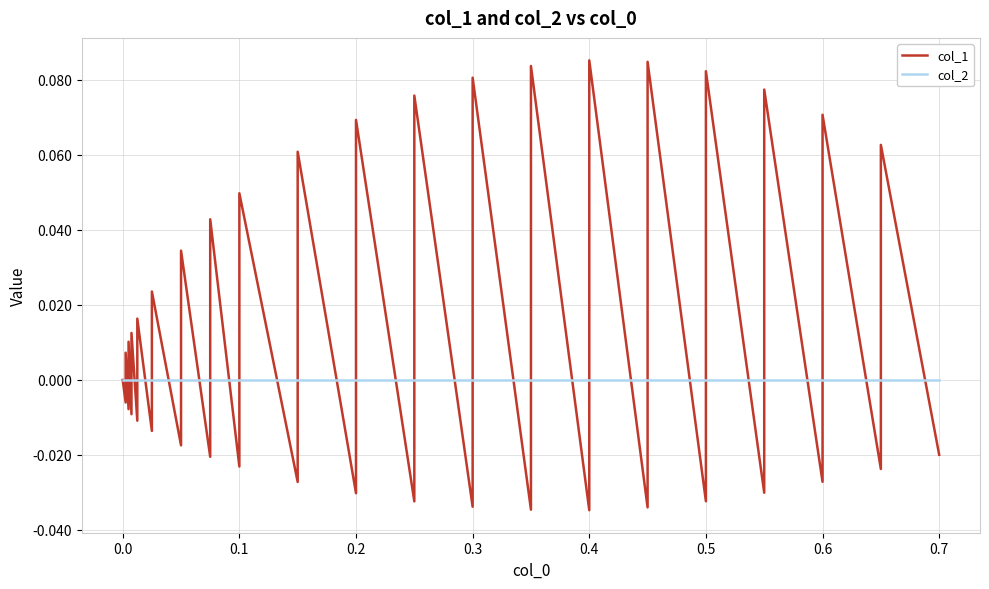

What is the label of the 36th point from the right?

0.3